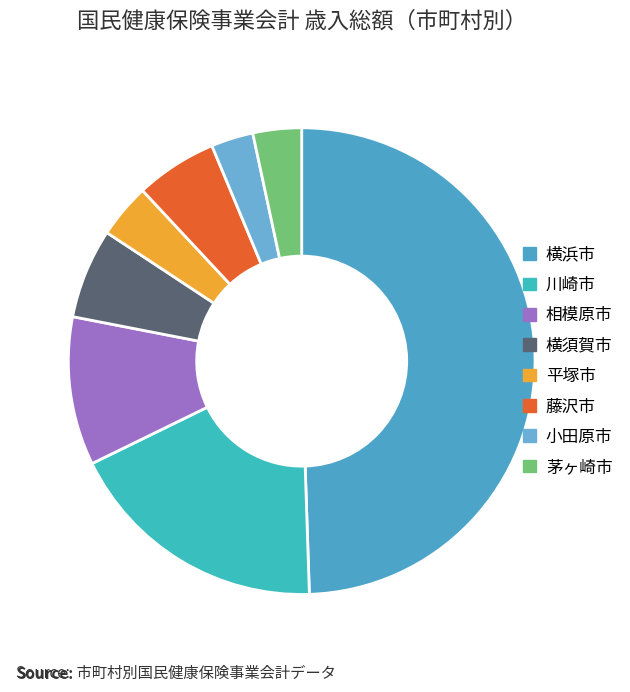

How many slices are in this pie chart?

8